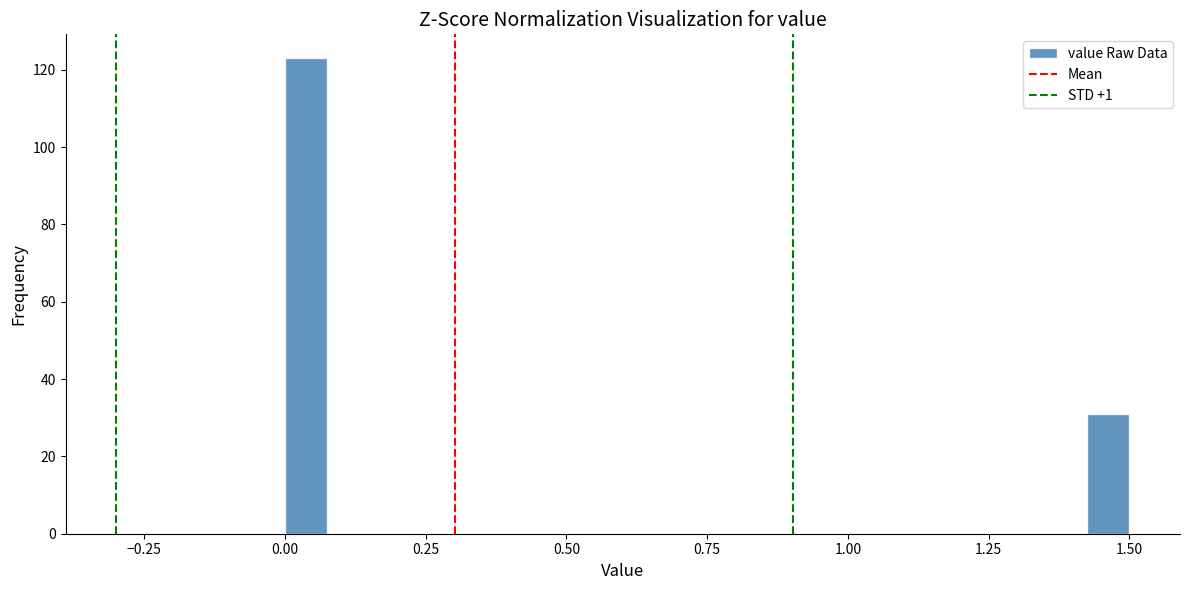

Read against the x-axis, roughly where is the centre of the tallest bar?

0.05